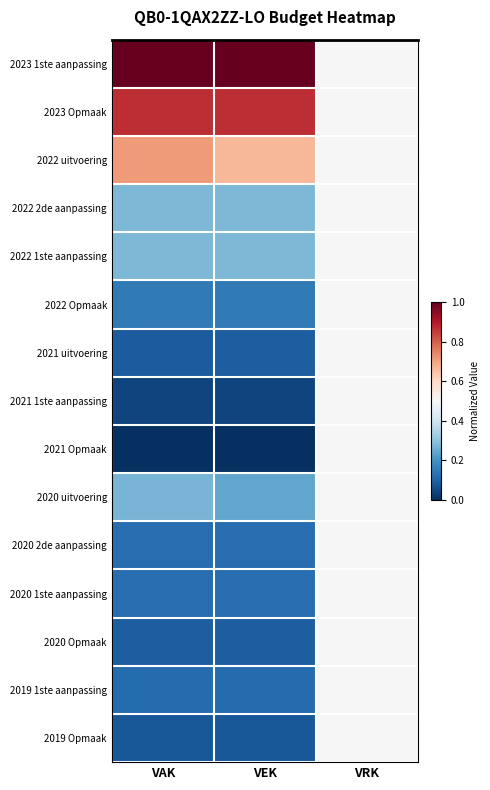

List the series in order of their peak value, highest first.

2023 1ste aanpassing, 2023 Opmaak, 2022 uitvoering, 2022 2de aanpassing, 2022 1ste aanpassing, 2022 Opmaak, 2021 uitvoering, 2021 1ste aanpassing, 2021 Opmaak, 2020 uitvoering, 2020 2de aanpassing, 2020 1ste aanpassing, 2020 Opmaak, 2019 1ste aanpassing, 2019 Opmaak